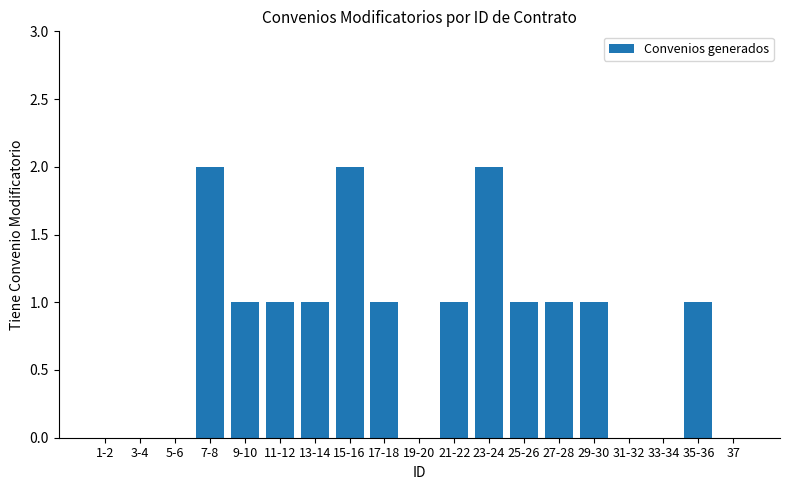

How many series are shown in this chart?

1